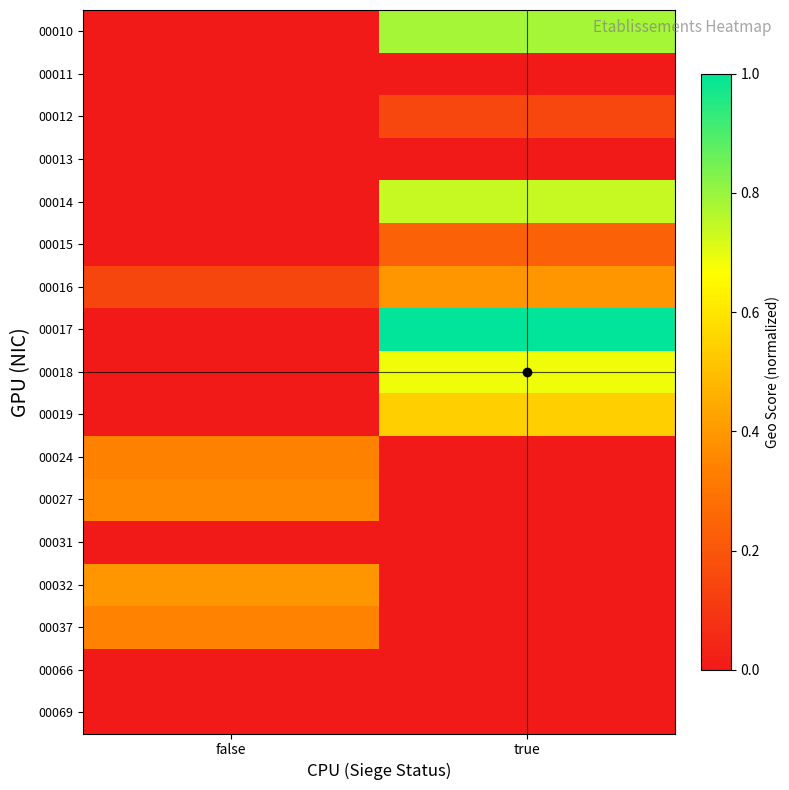

At which category is the sum across all series the highest?

true